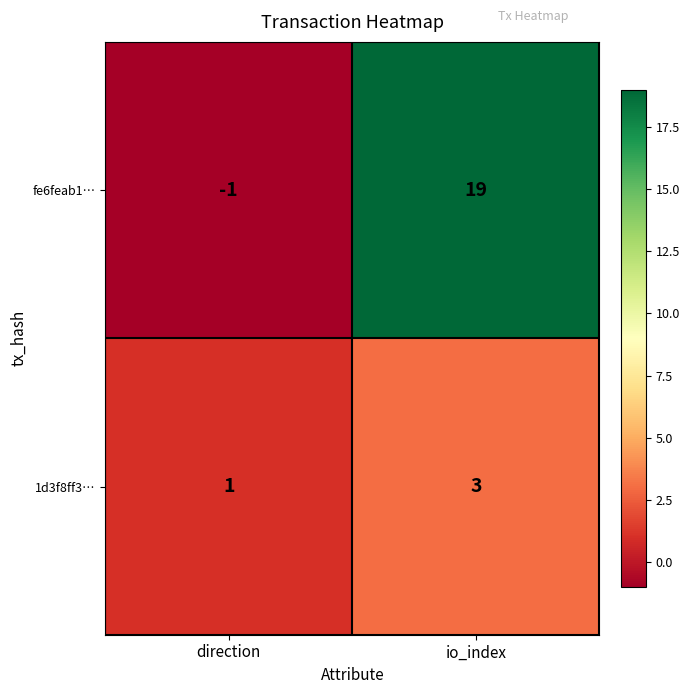

True or false: fe6feab1… has a value of -1 at direction.

True